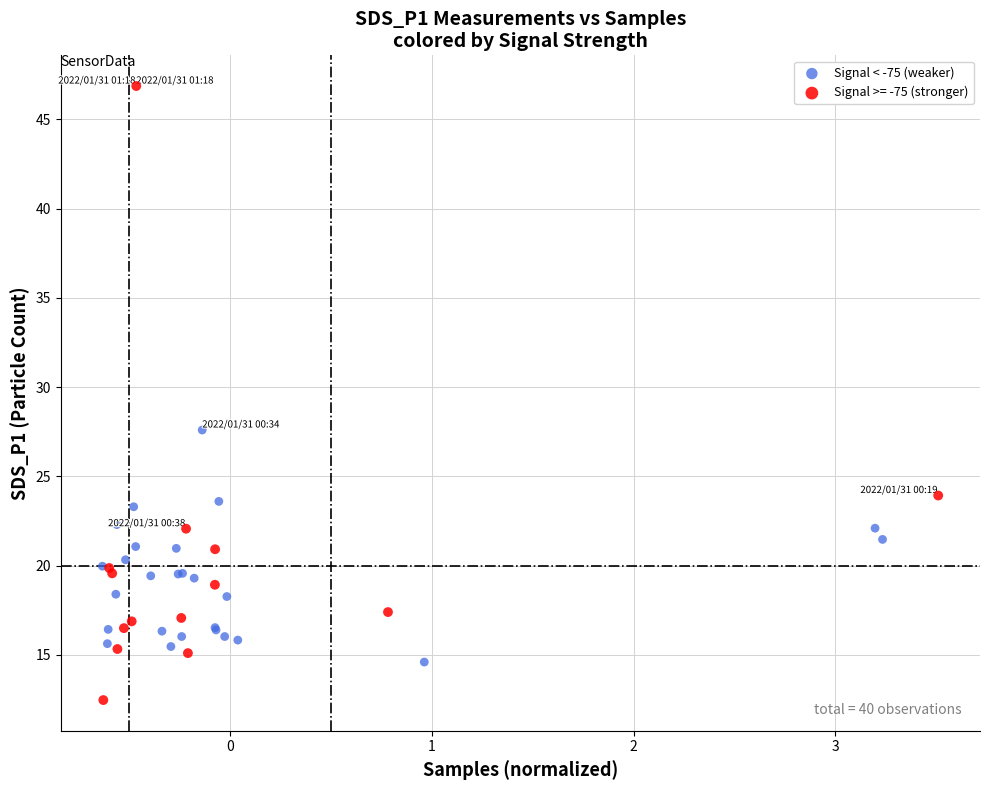

Which series reaches the minimum Y coordinate?

Signal >= -75 (stronger)